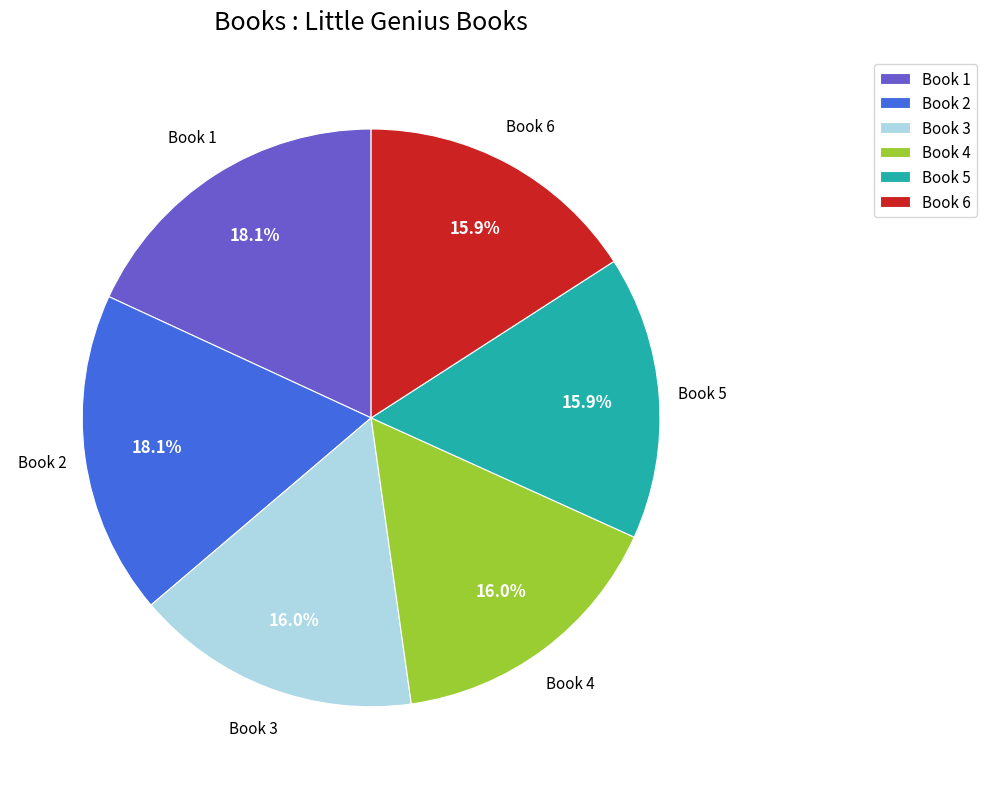

Approximately how many times larger is the value at Book 3 compared to Book 5?

1.0